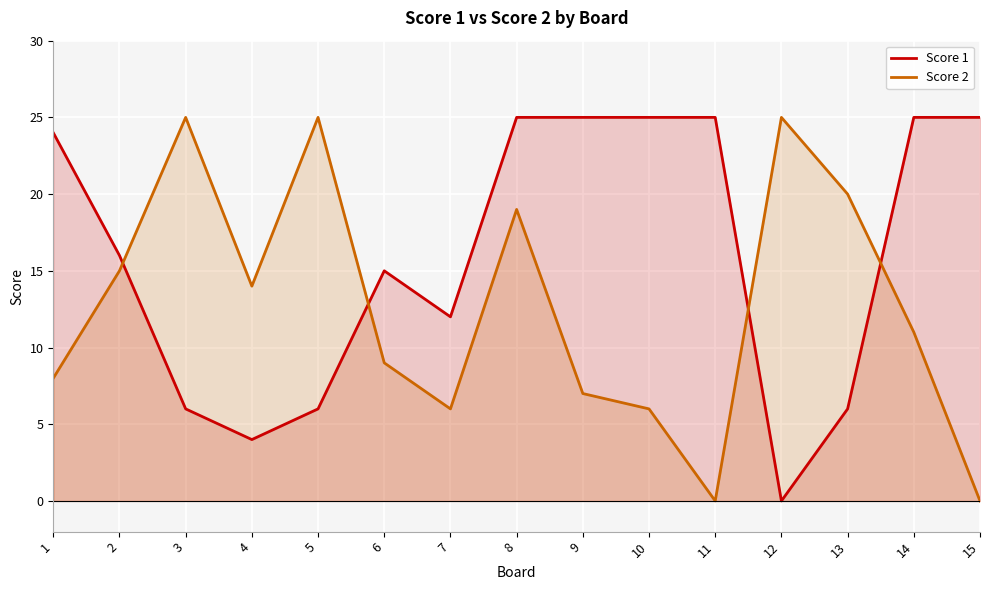

Which category has the highest value across all series?

8